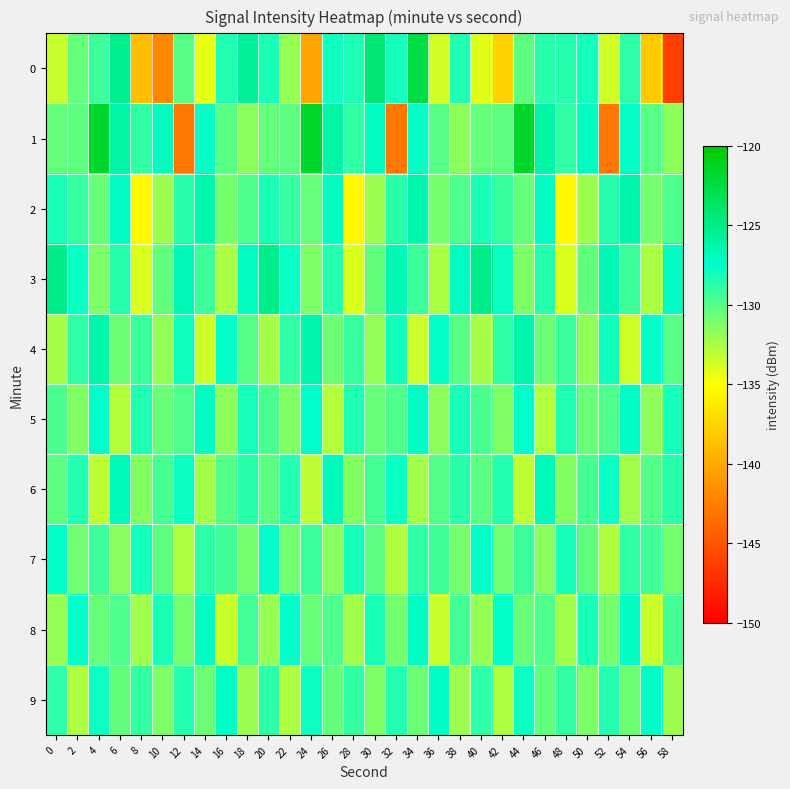

At which category is the sum across all series the highest?

34